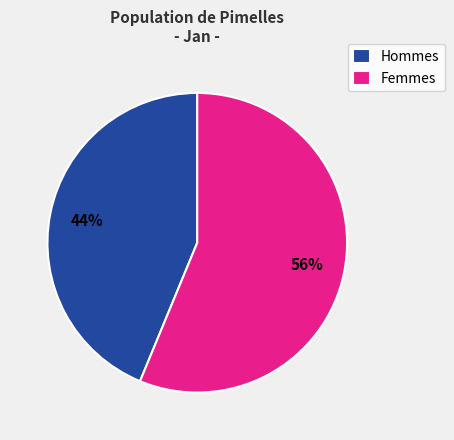

Which has a higher value, Hommes or Femmes?

Femmes